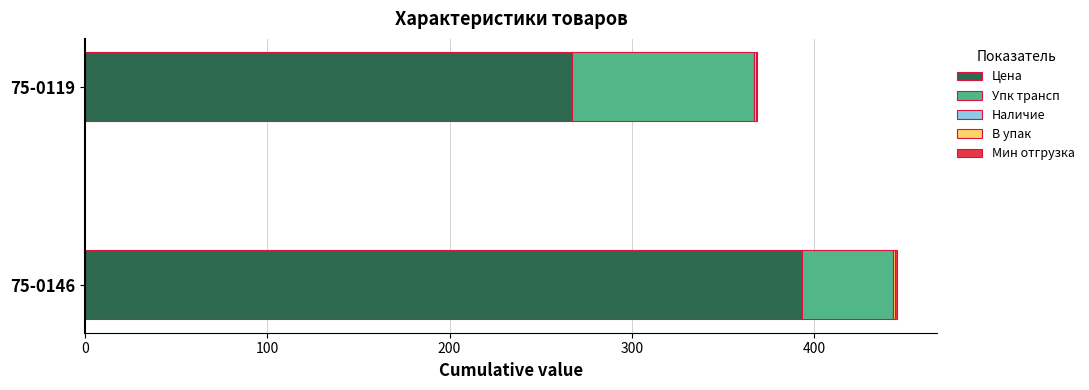

True or false: Цена has a value of 694.4 at 75-0146.

False